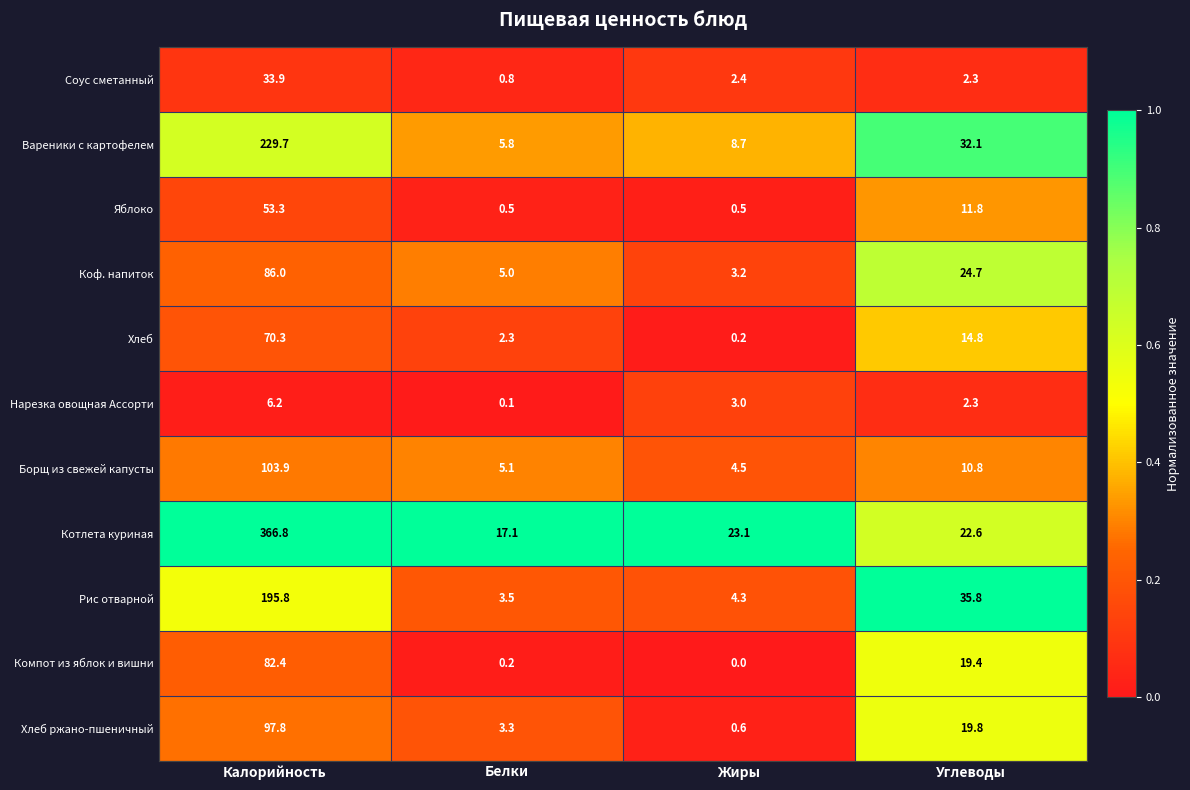

Which label corresponds to the largest value in the chart?

Калорийность